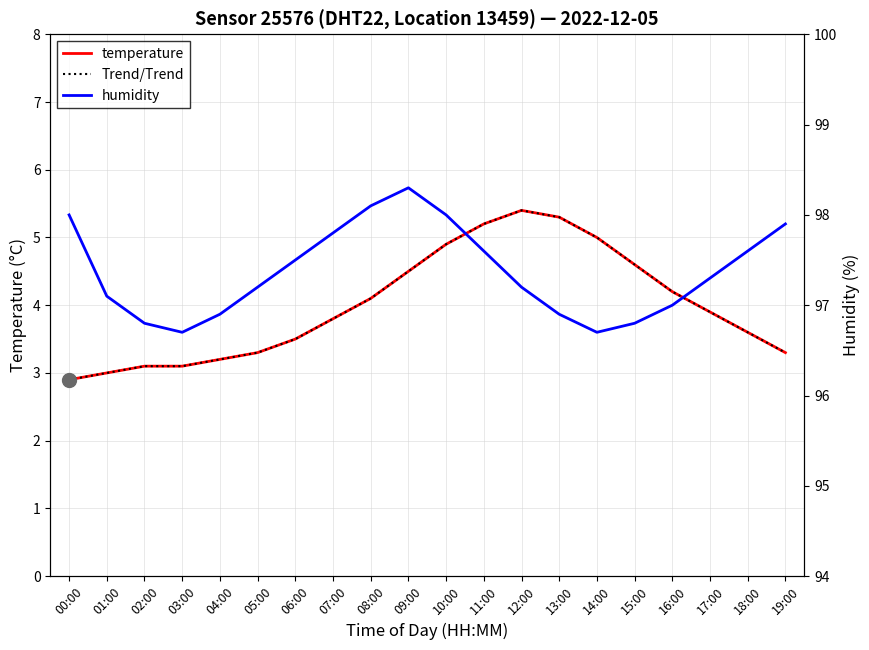

True or false: humidity and temperature cross at least once.

False